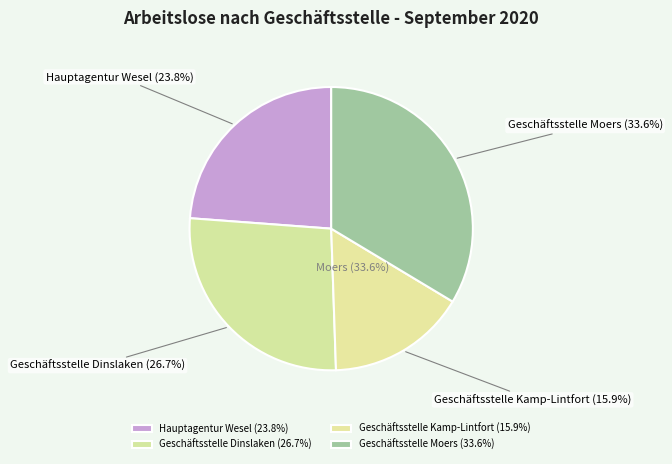

Is Geschäftsstelle Dinslaken the majority of the pie?

No